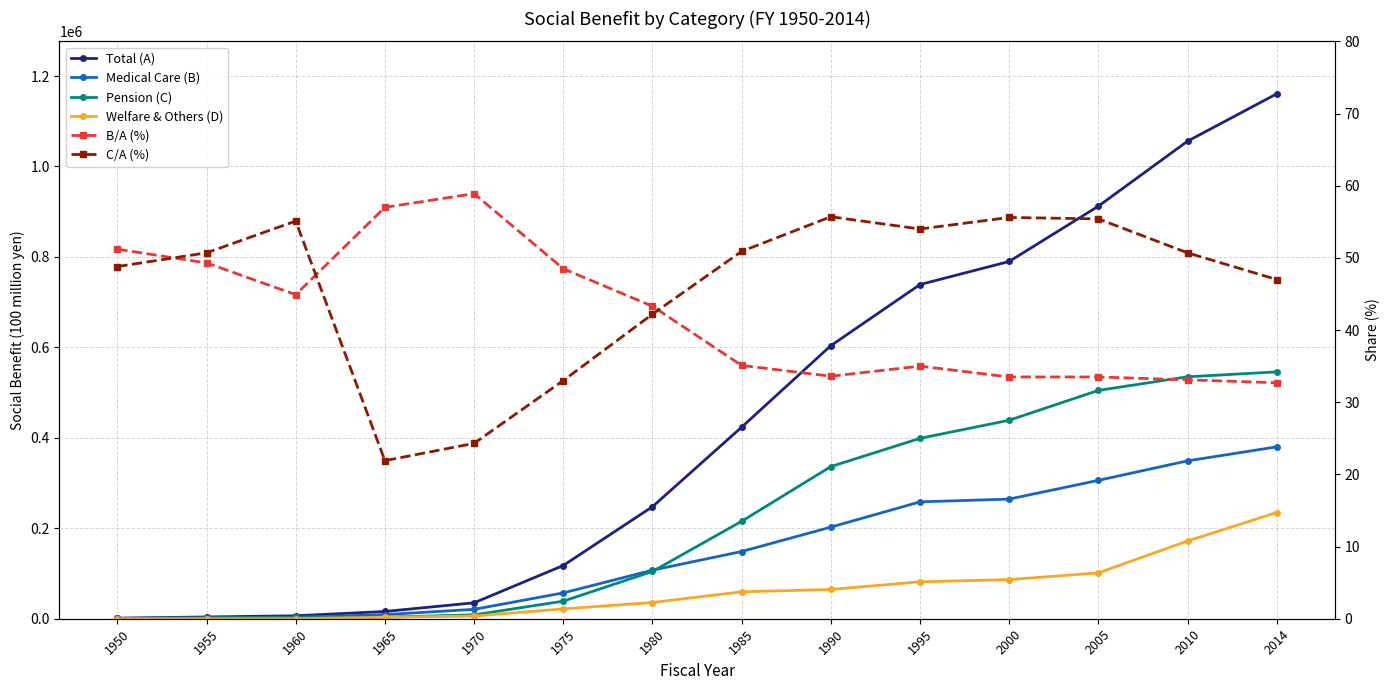

How many series are shown in this chart?

6